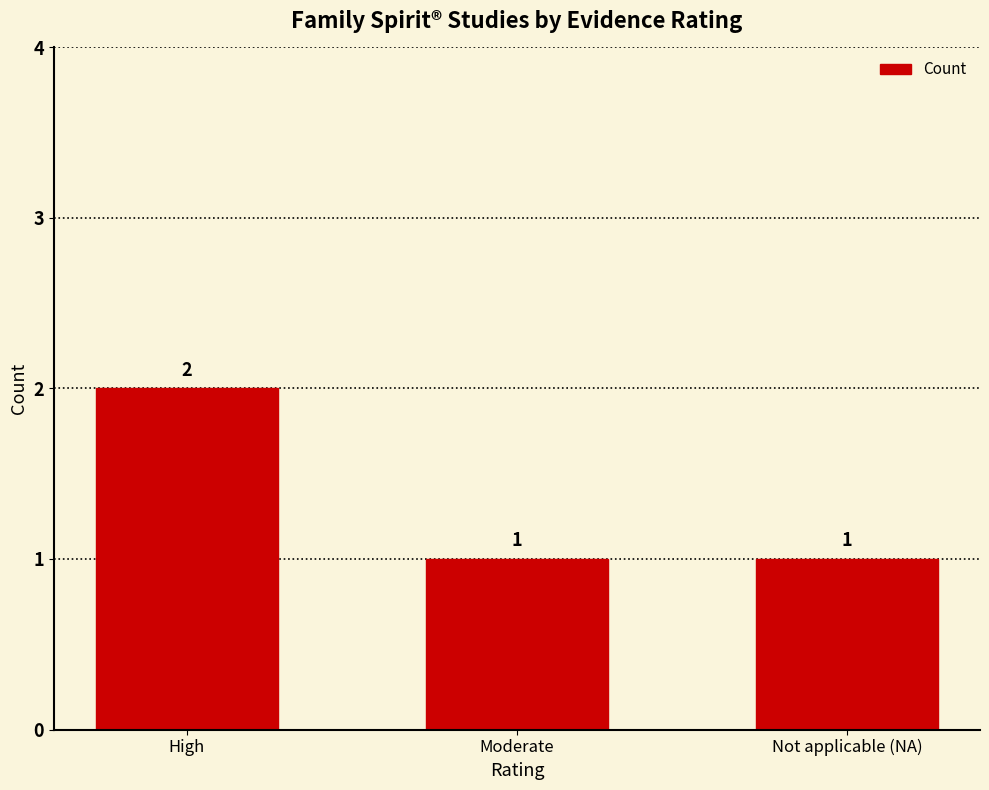

How many categories are shown in the chart?

3